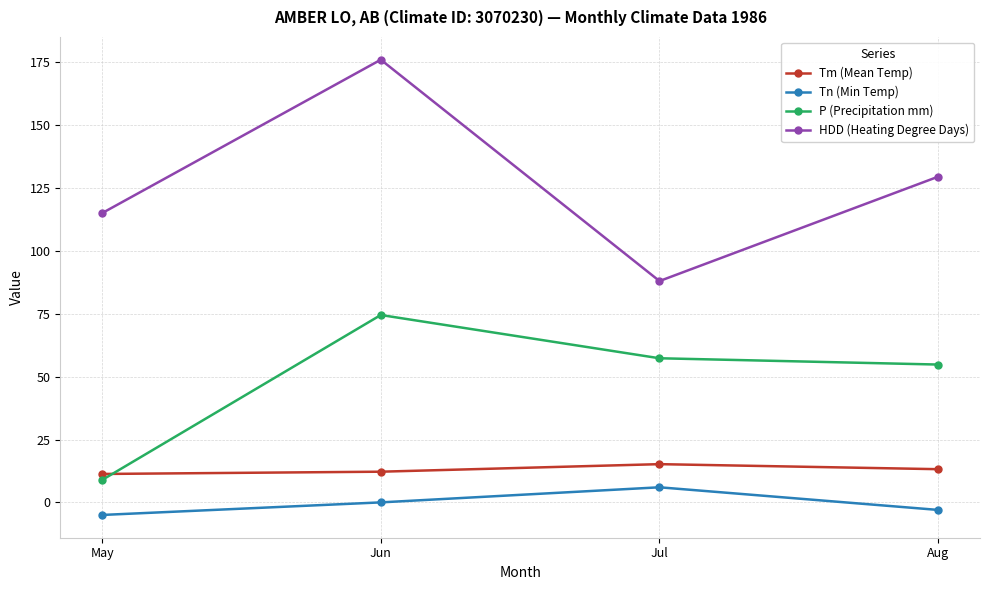

What value does the Tn (Min Temp) series have at Aug?

-3.0